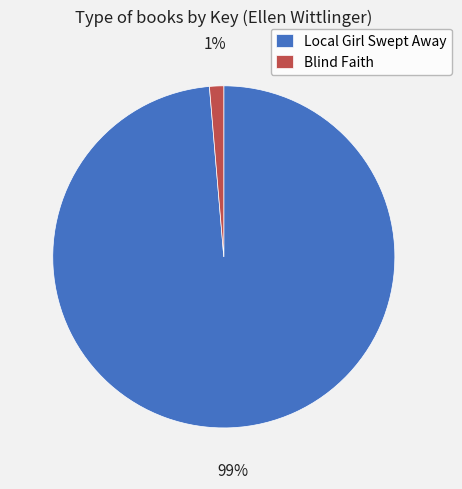

Rank the categories by value from lowest to highest.

Blind Faith, Local Girl Swept Away